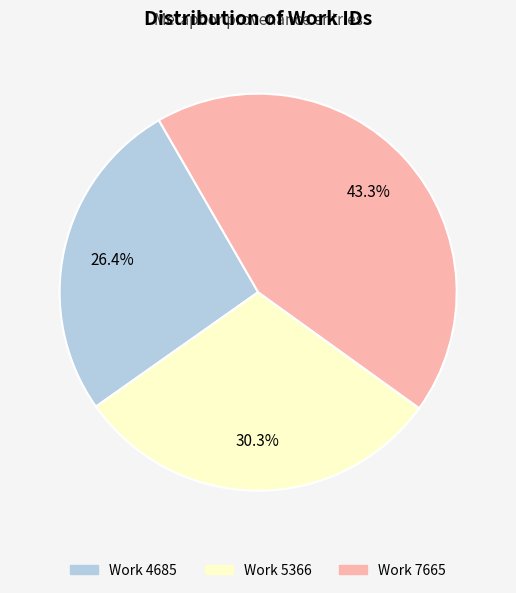

To the nearest percent, what is the average slice percentage?

33%